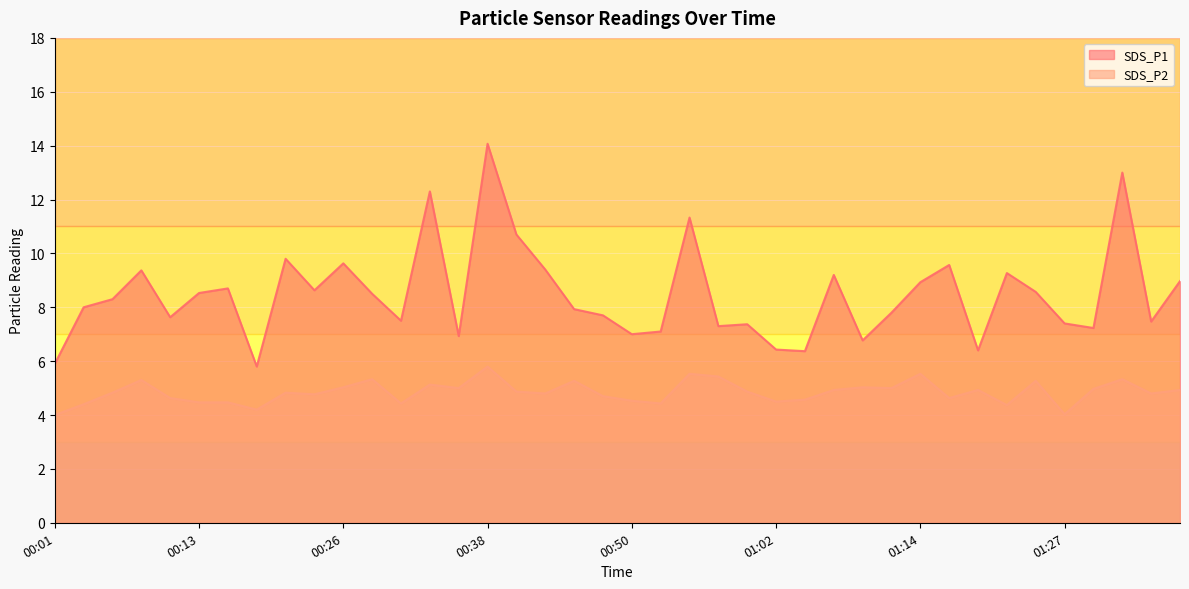

At which label does SDS_P1 reach its minimum?

00:18